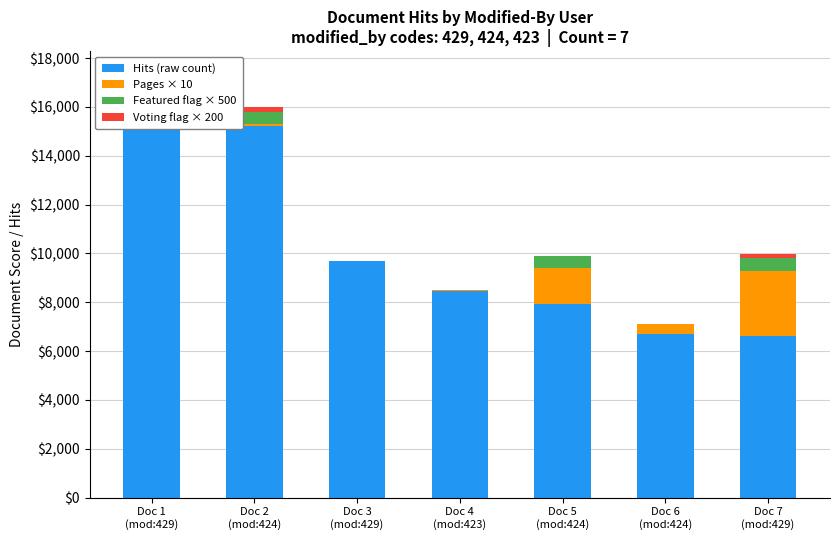

Reading right to left, extract all data points from this chart.

Hits (raw count): 6625	6685	7923	8477	9695	15203	15825
Pages × 10: 2670	430	1460	40	0	80	500
Featured flag × 500: 500	0	500	0	0	500	0
Voting flag × 200: 200	0	0	0	0	200	0